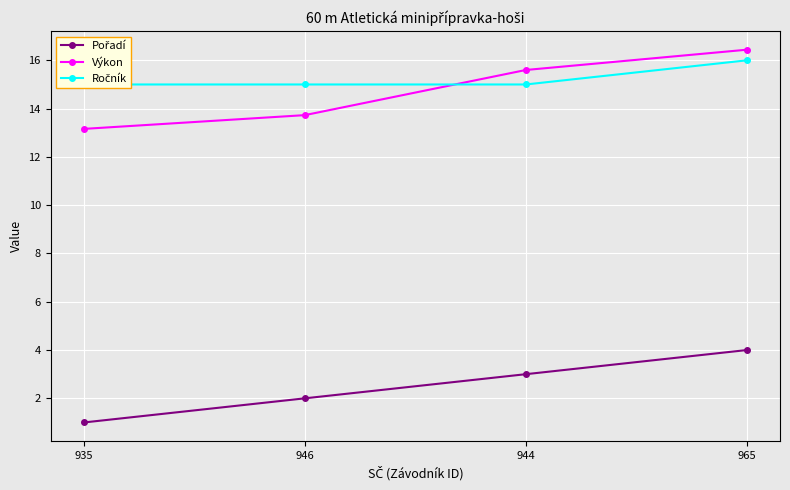

What is the approximate value of Ročník at 944?

15.0